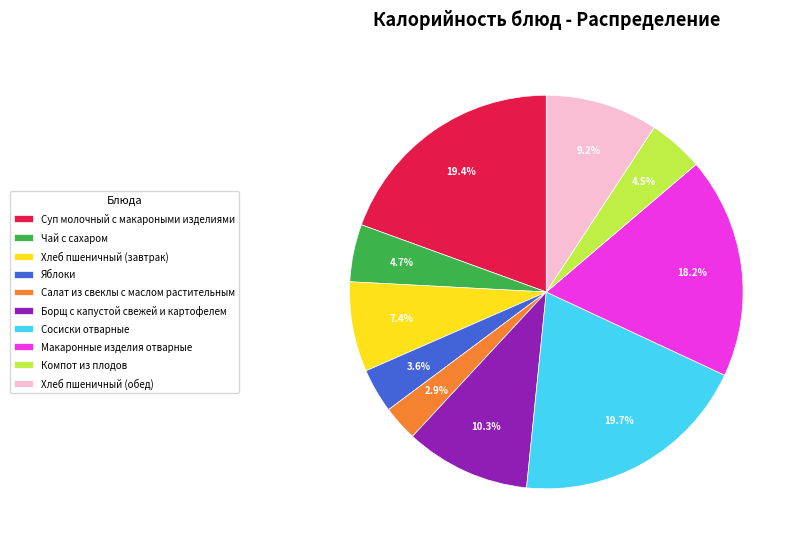

To the nearest percent, what is the difference between the largest and smallest slice percentages?

17%